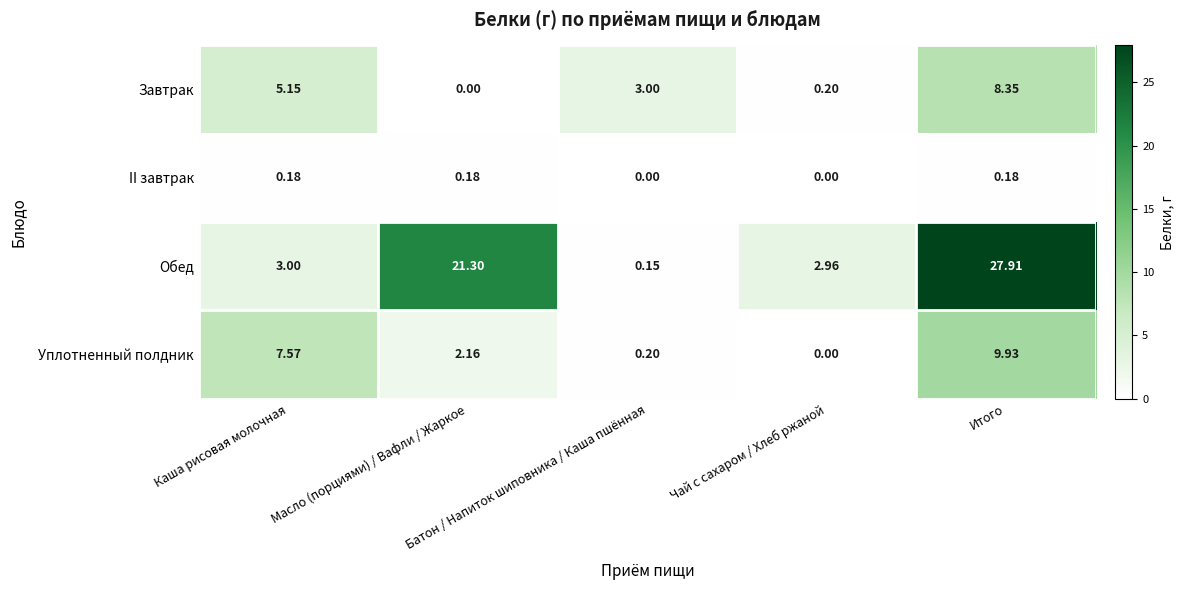

List the series in order of their peak value, highest first.

Обед, Уплотненный полдник, Завтрак, II завтрак